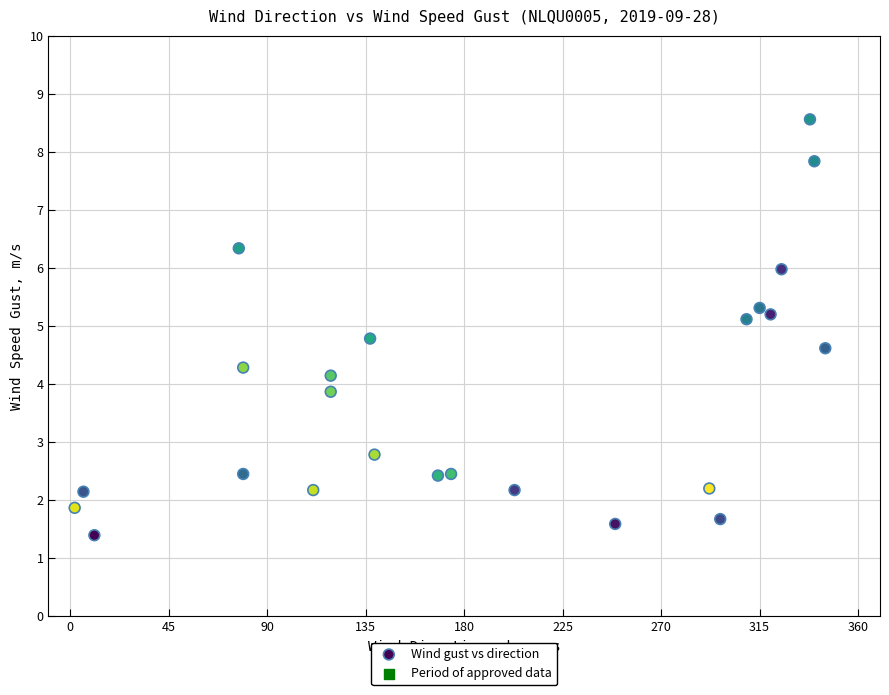

What is the range of X values (max minus min)?

343.0